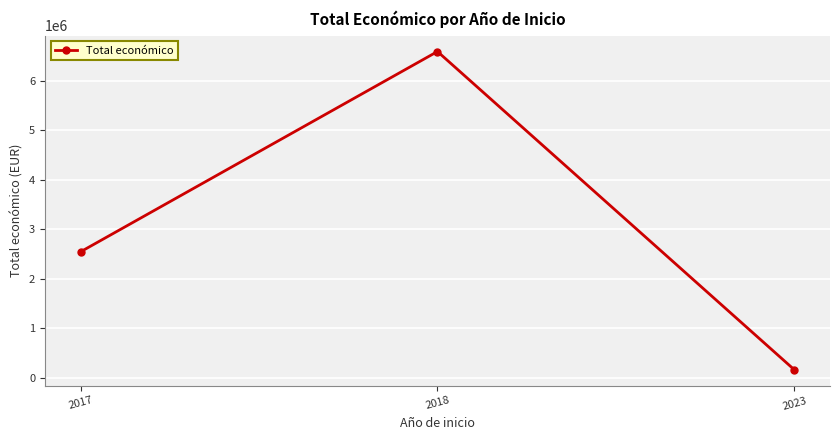

Rank the categories by value from highest to lowest.

2018, 2017, 2023